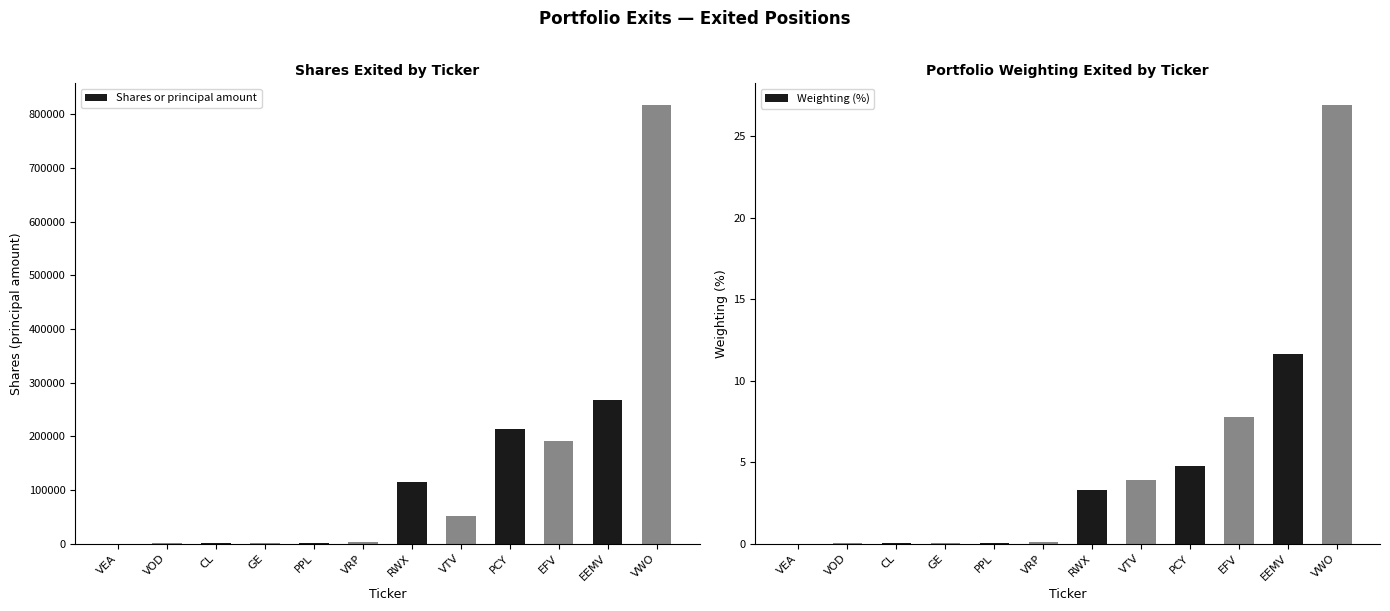

At which label does Shares or principal amount first exceed 52037?

RWX